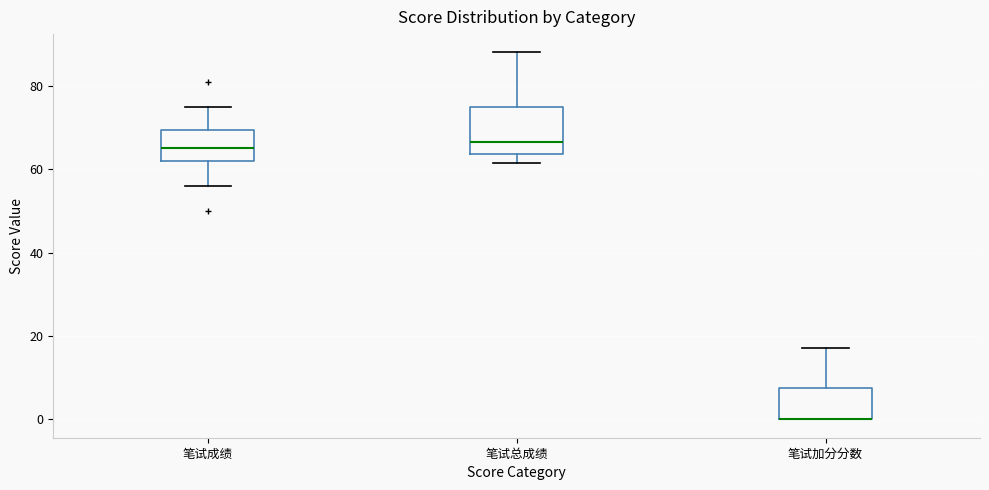

Which box is the tallest, from its lower edge to its upper edge?

笔试总成绩